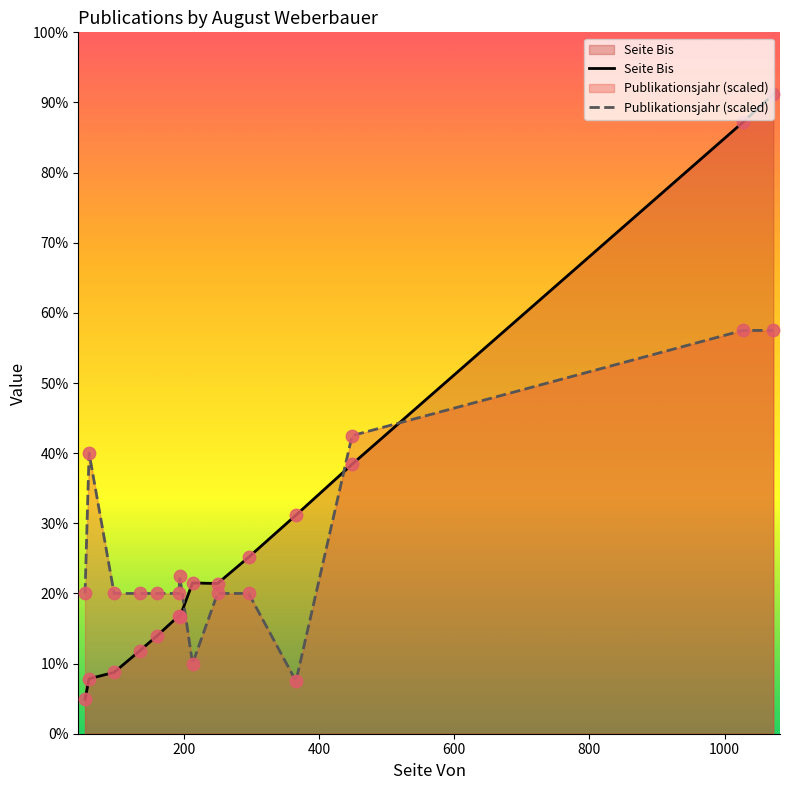

Which series reaches the maximum Y coordinate?

Seite Bis